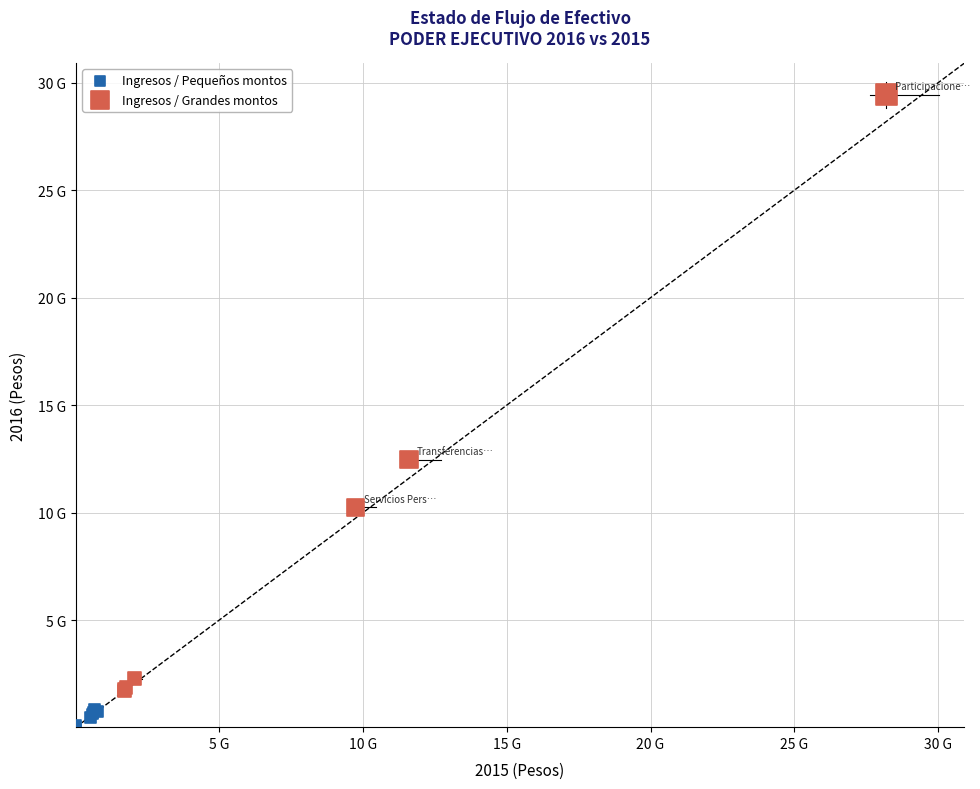

What are all the series names shown in the legend?

Ingresos / Pequeños montos, Ingresos / Grandes montos